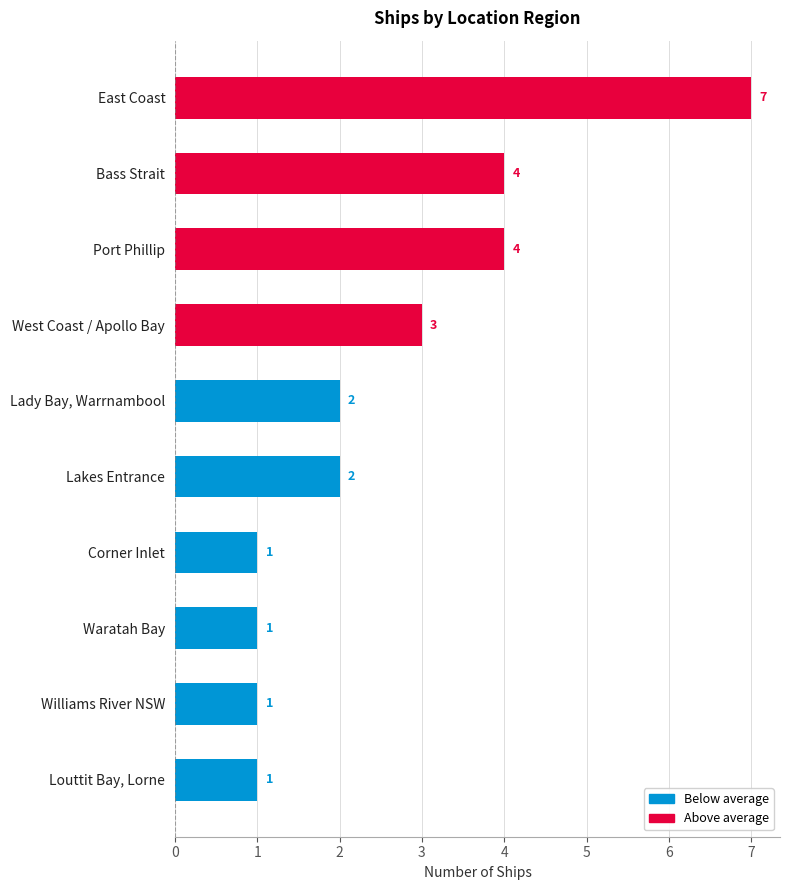

What is the ratio of the value at Louttit Bay, Lorne to the value at Waratah Bay?

1.0